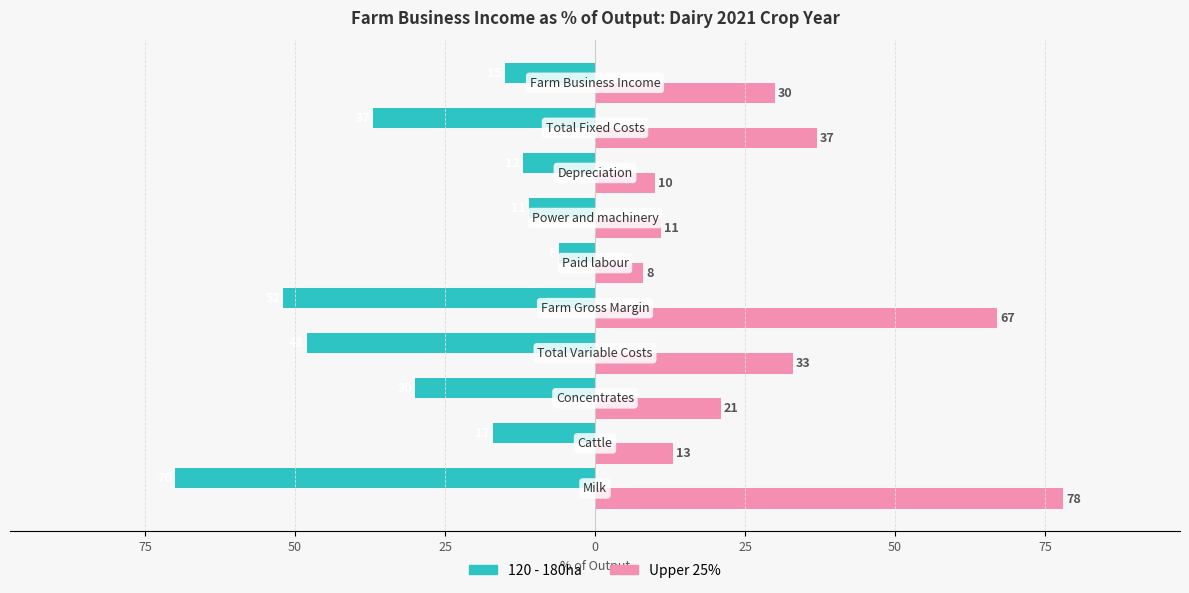

What are all the series names shown in the legend?

120 - 180ha, Upper 25%